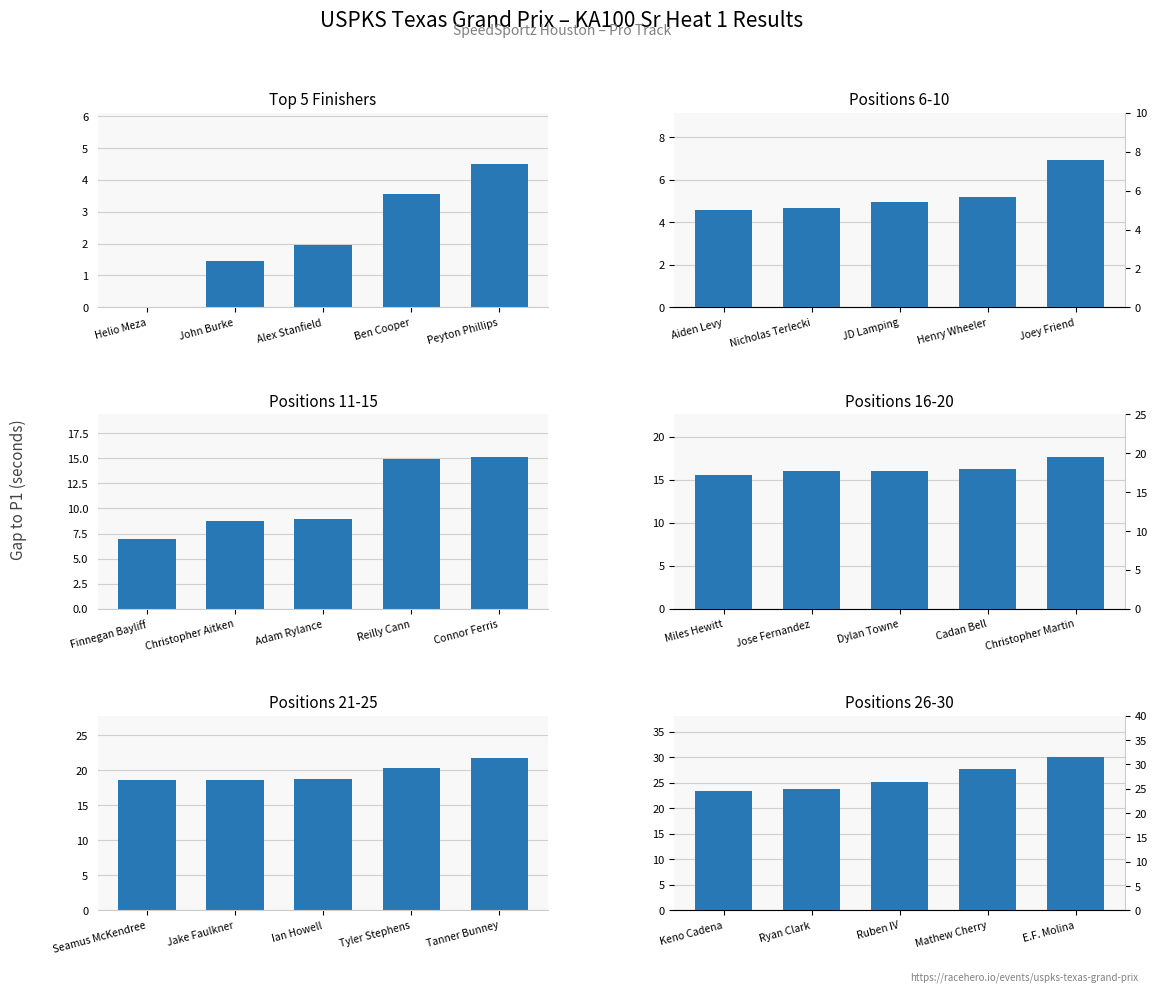

Count the number of categories in the chart.

5